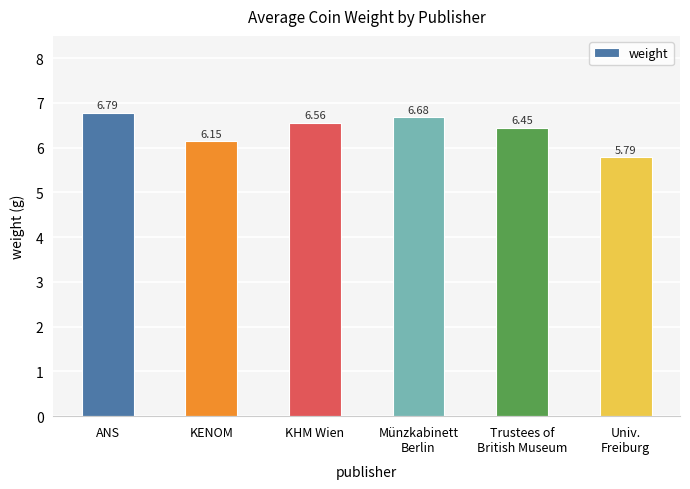

Rank the categories by value from highest to lowest.

ANS, Münzkabinett
Berlin, KHM Wien, Trustees of
British Museum, KENOM, Univ.
Freiburg